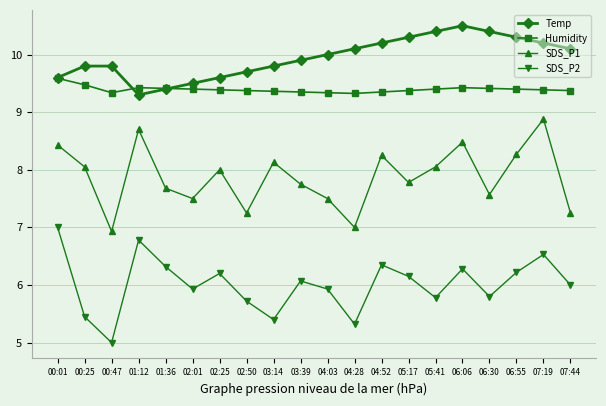

What is the sum of the SDS_P1 values at 07:44 and 05:17?

15.0